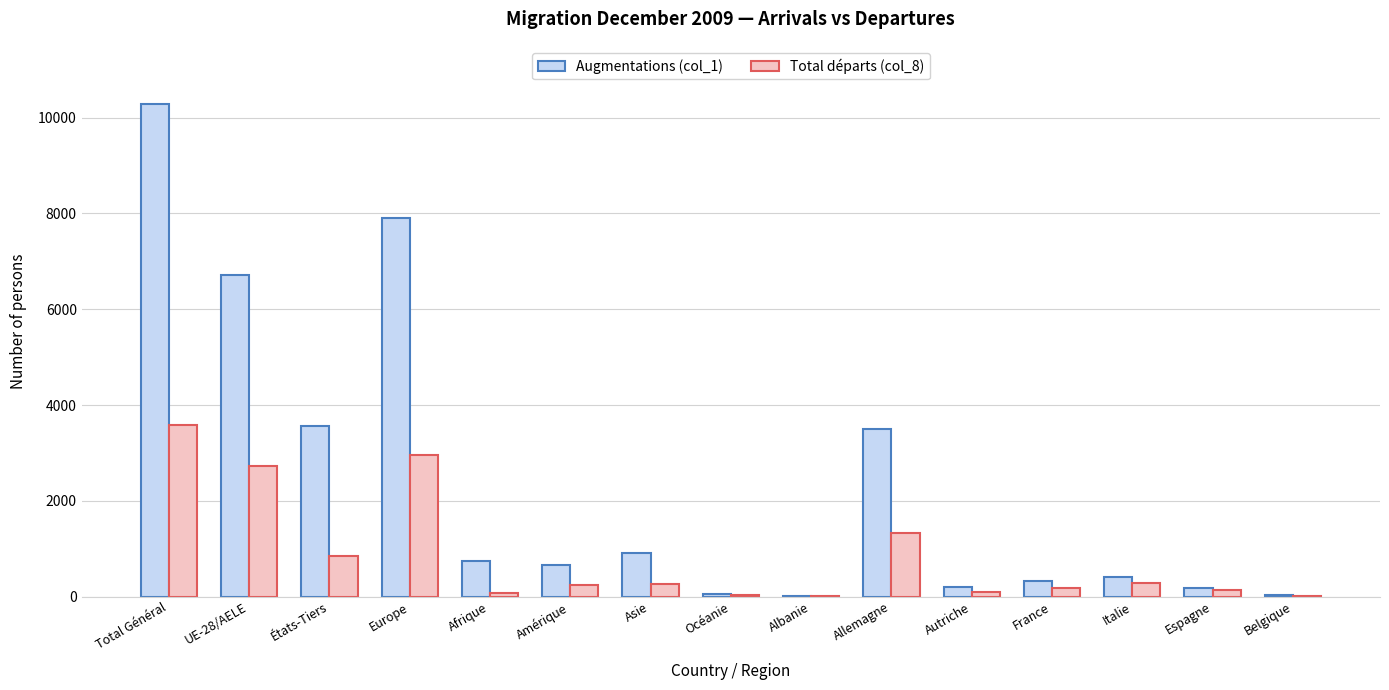

What is the total value across all series at Total Général?

13855